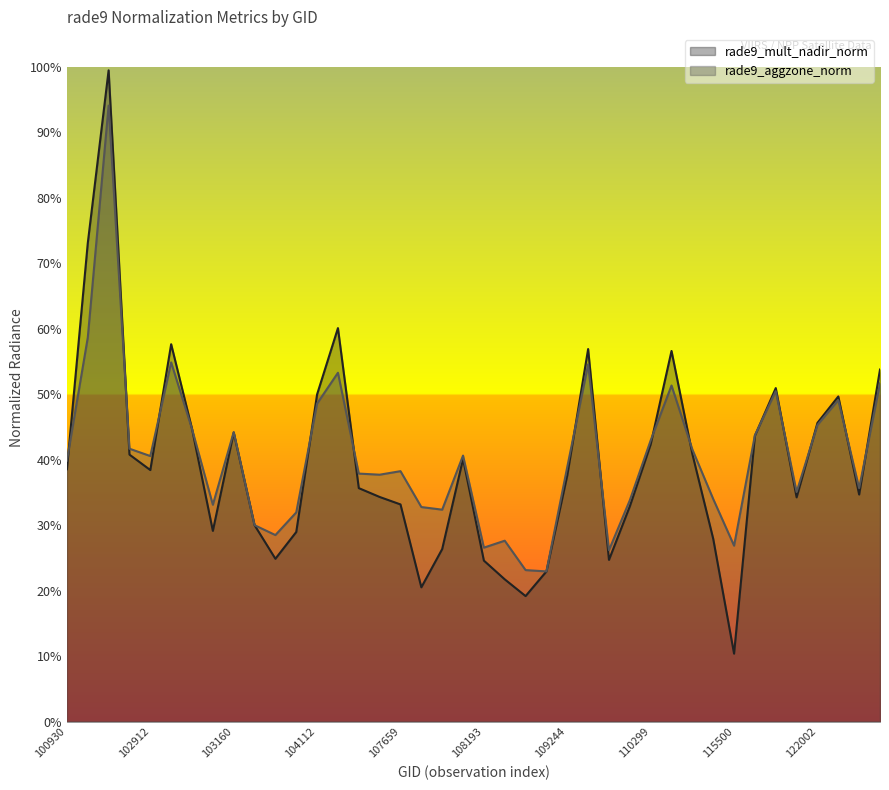

After their last crossing, which series has the higher values: rade9_mult_nadir_norm or rade9_aggzone_norm?

rade9_mult_nadir_norm